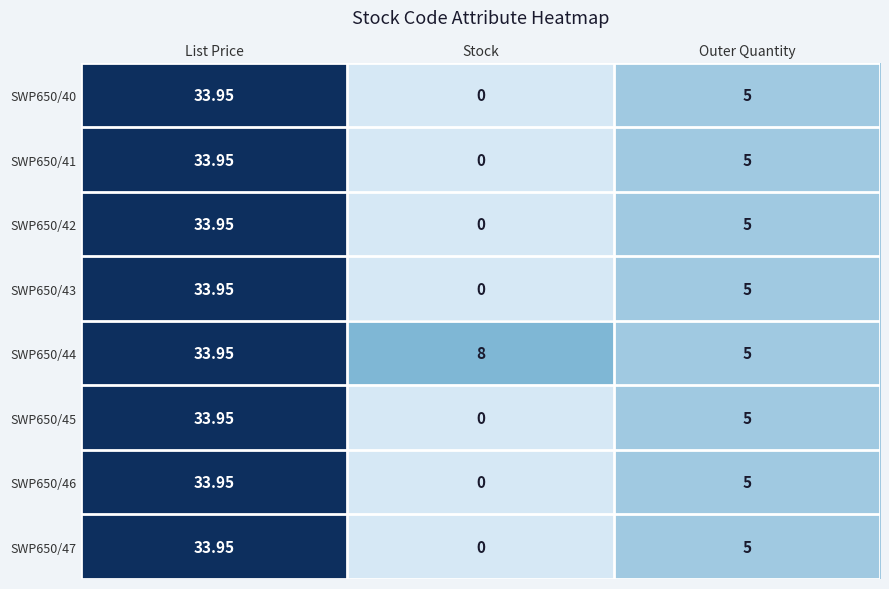

Where is SWP650/41 nearest to the value 16?

Outer Quantity